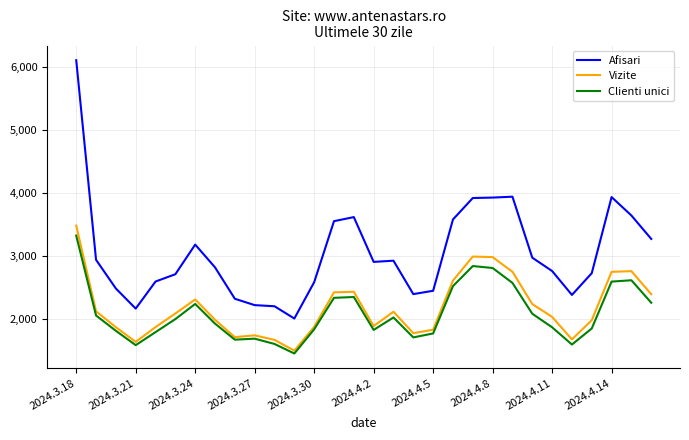

Which series has the largest total across all categories?

Afisari